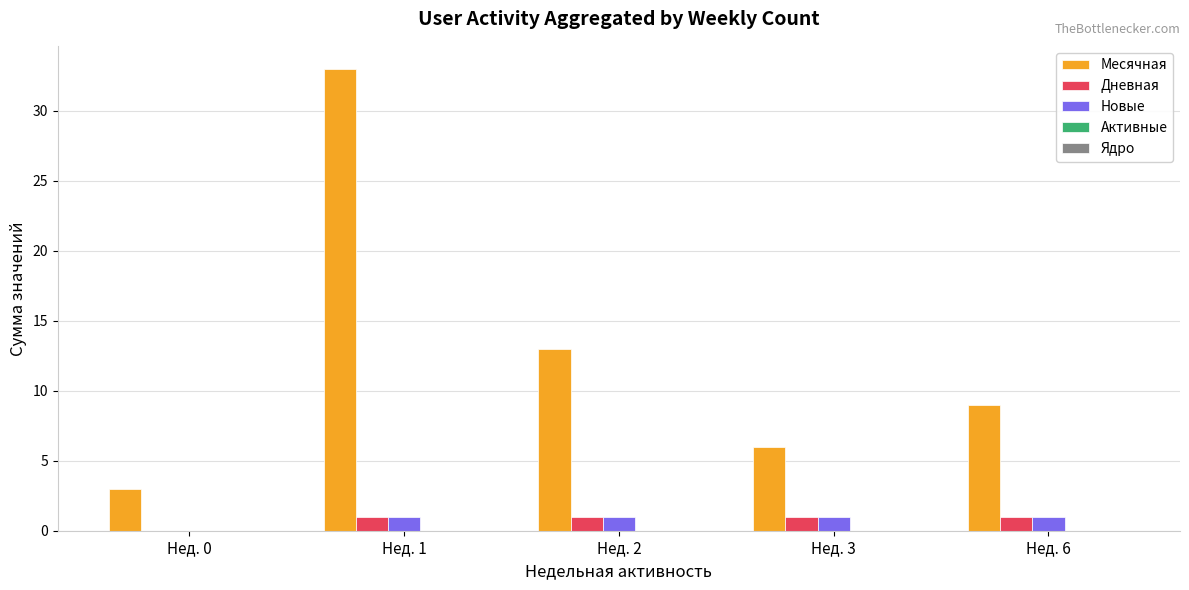

What is the sum of all Месячная values?

64